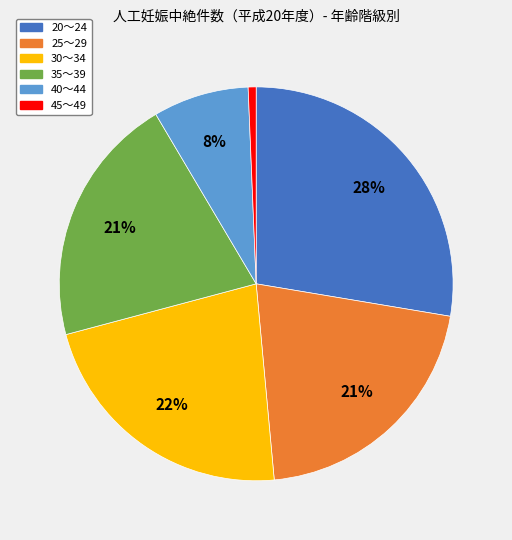

Does 40～44 represent more than half of the total?

No